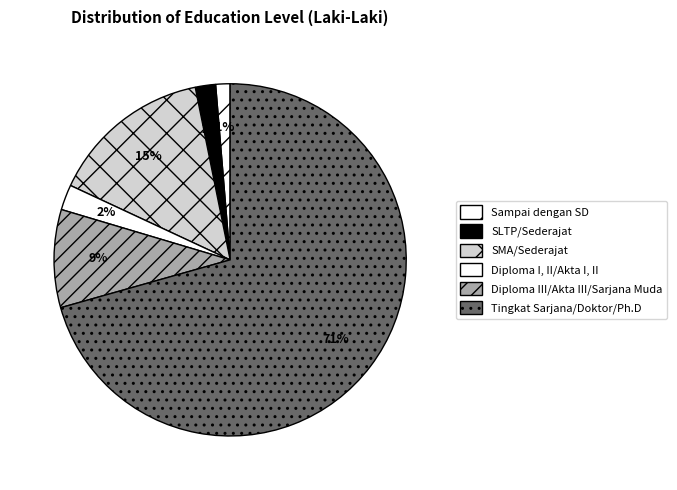

Do SLTP/Sederajat and Diploma III/Akta III/Sarjana Muda together represent more than half of the pie?

No